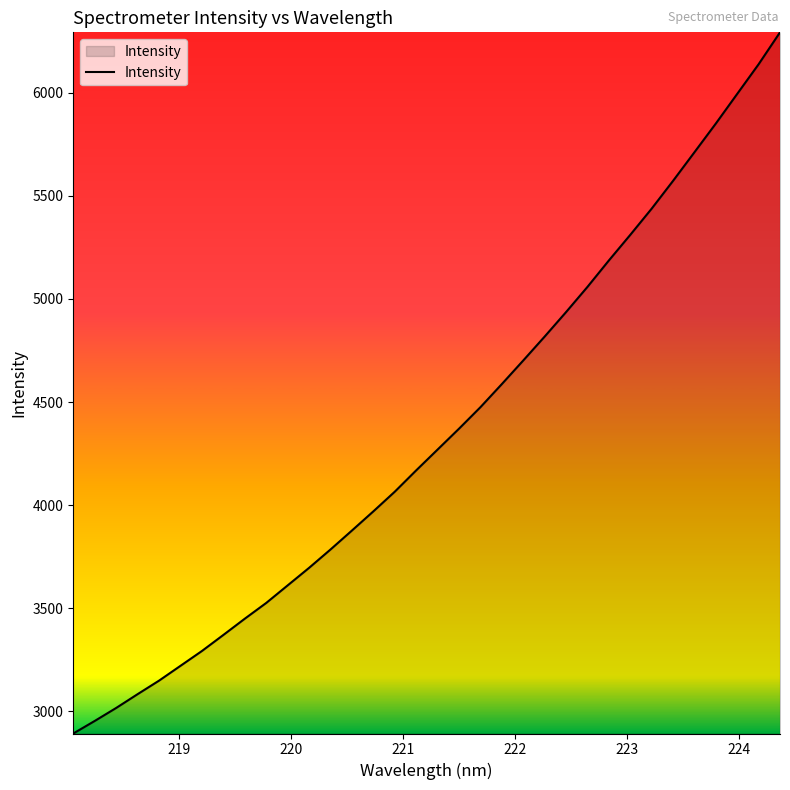

What is the difference between the maximum and minimum values?

3399.0